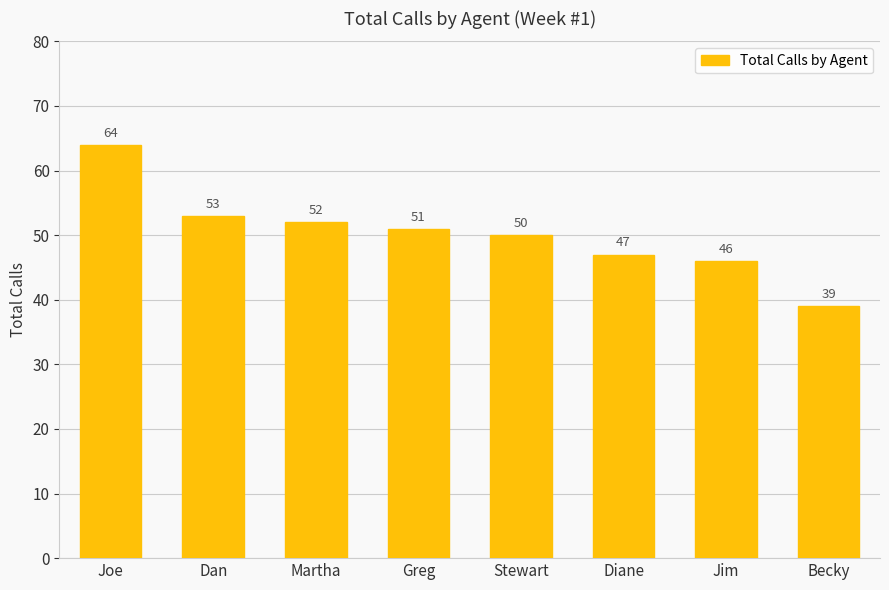

What is the sum of the values at Becky and Joe?

103